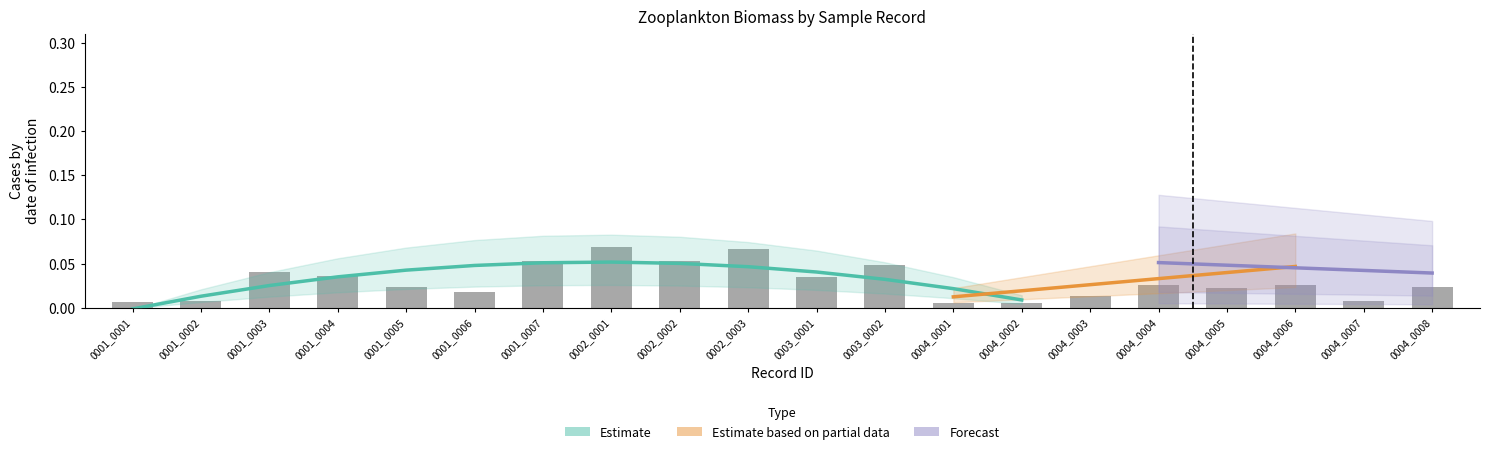

Rank the categories by value from highest to lowest.

0002_0001, 0002_0003, 0001_0007, 0002_0002, 0003_0002, 0001_0003, 0001_0004, 0003_0001, 0004_0004, 0004_0006, 0004_0008, 0001_0005, 0004_0005, 0001_0006, 0004_0003, 0001_0002, 0004_0007, 0001_0001, 0004_0001, 0004_0002